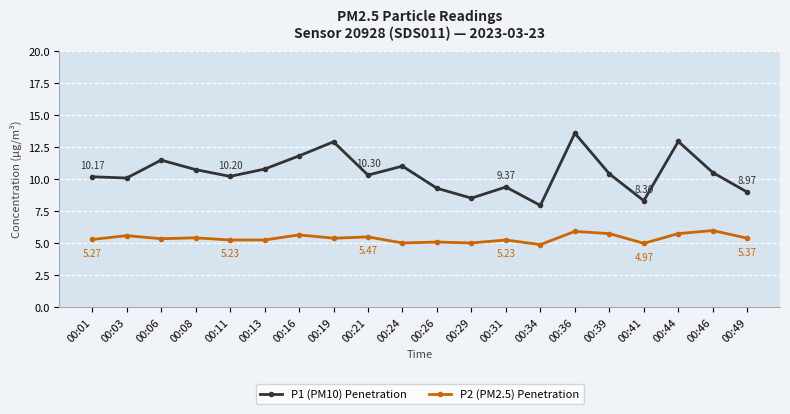

True or false: P2 (PM2.5) Penetration and P1 (PM10) Penetration cross at least once.

False